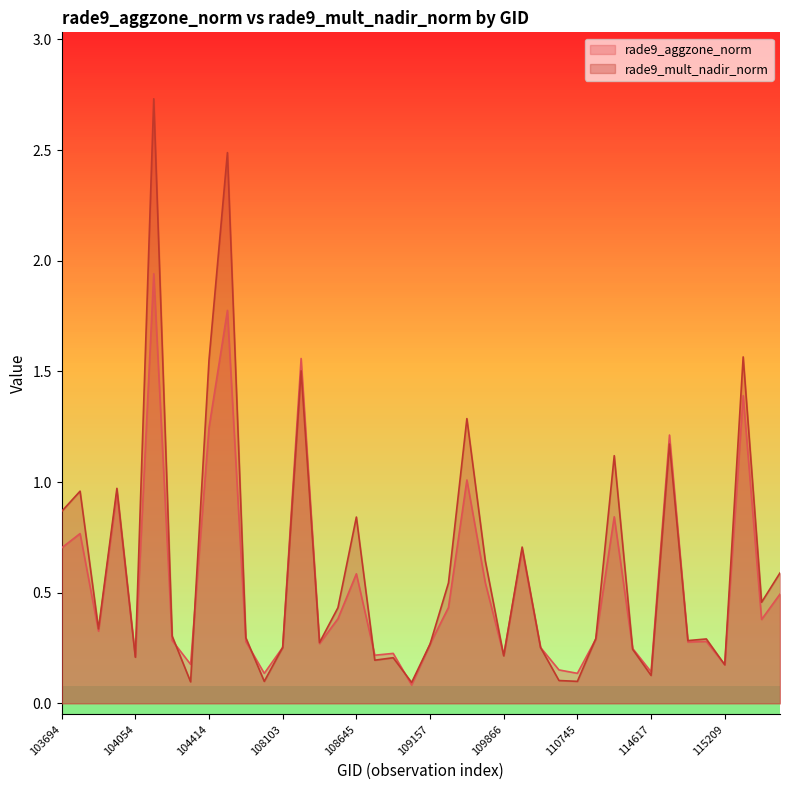

Is the value of rade9_mult_nadir_norm at 114731 greater than the value of rade9_aggzone_norm at 108645?

Yes